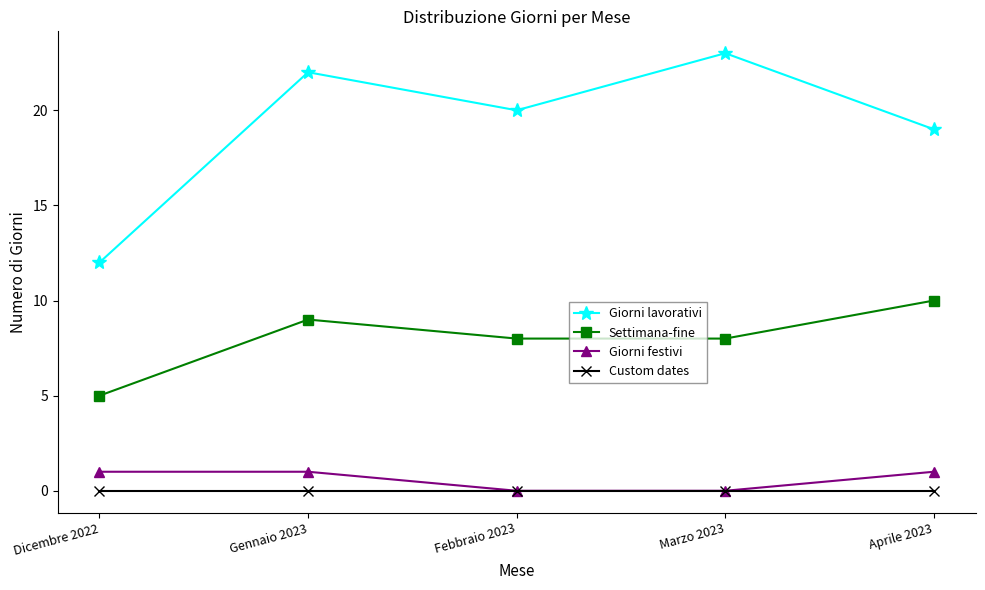

Is the value of Giorni lavorativi at Gennaio 2023 greater than the value of Settimana-fine at Gennaio 2023?

Yes